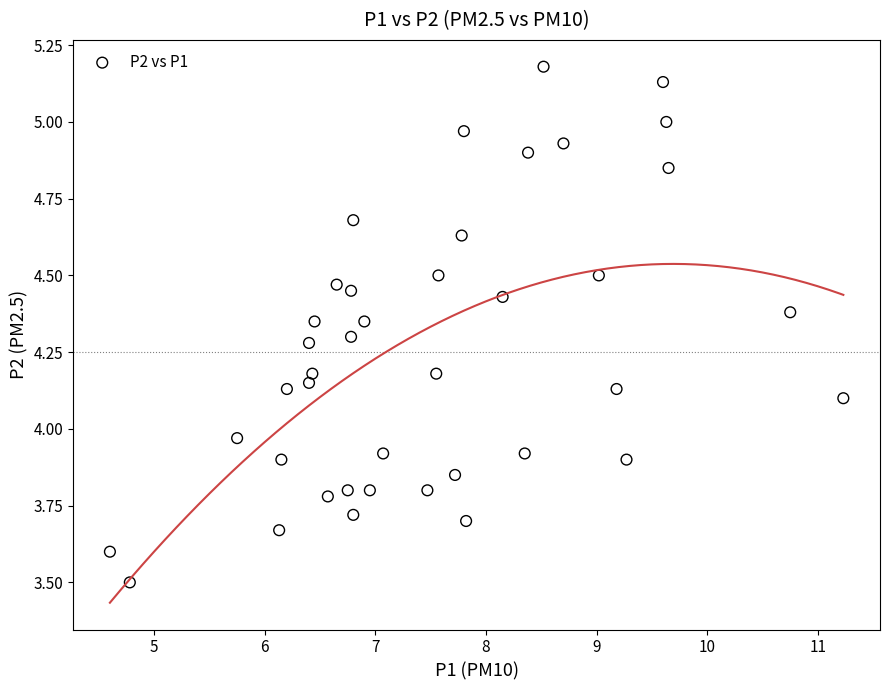

What is the range of Y values (max minus min)?

1.7